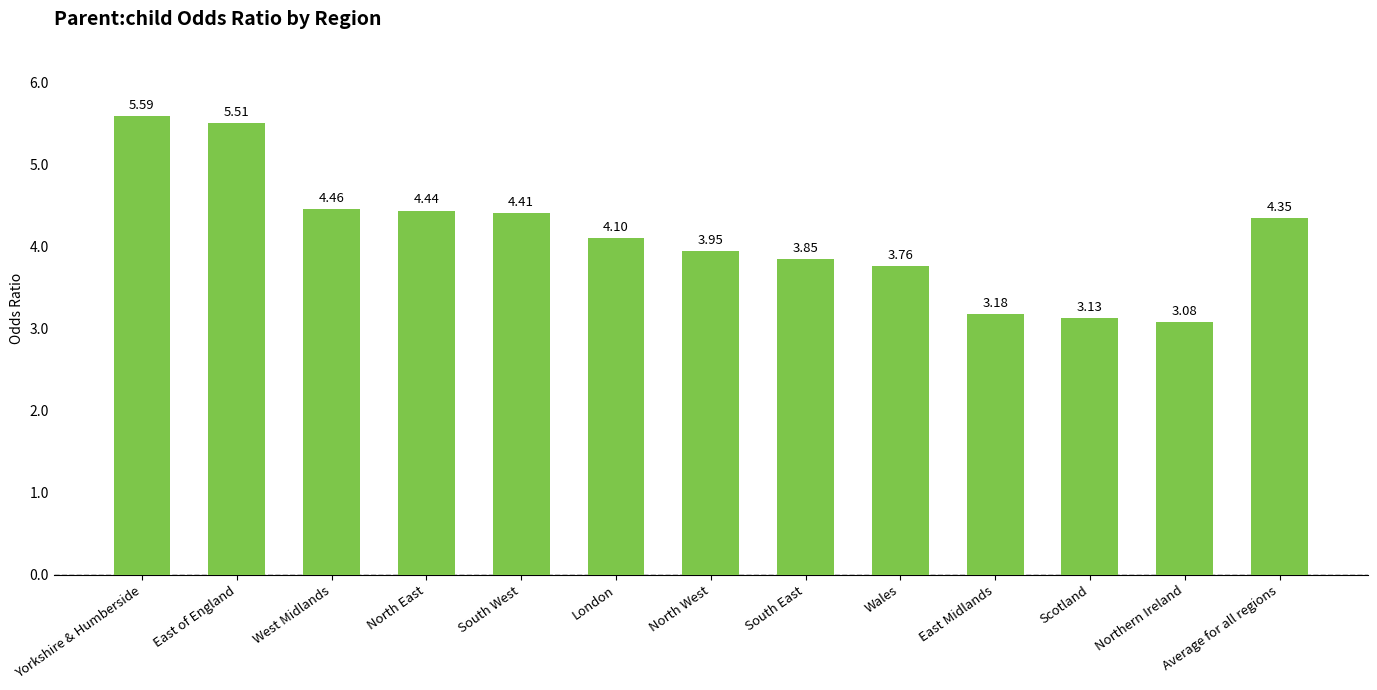

Where does the data first go above 4?

Yorkshire & Humberside